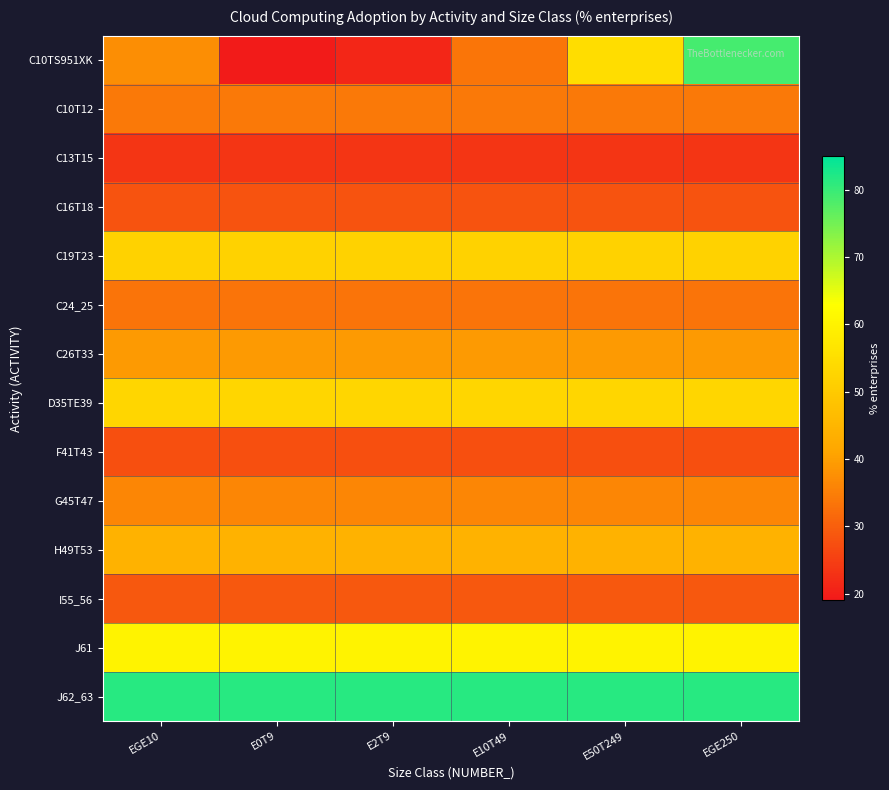

How many categories are shown in the chart?

6